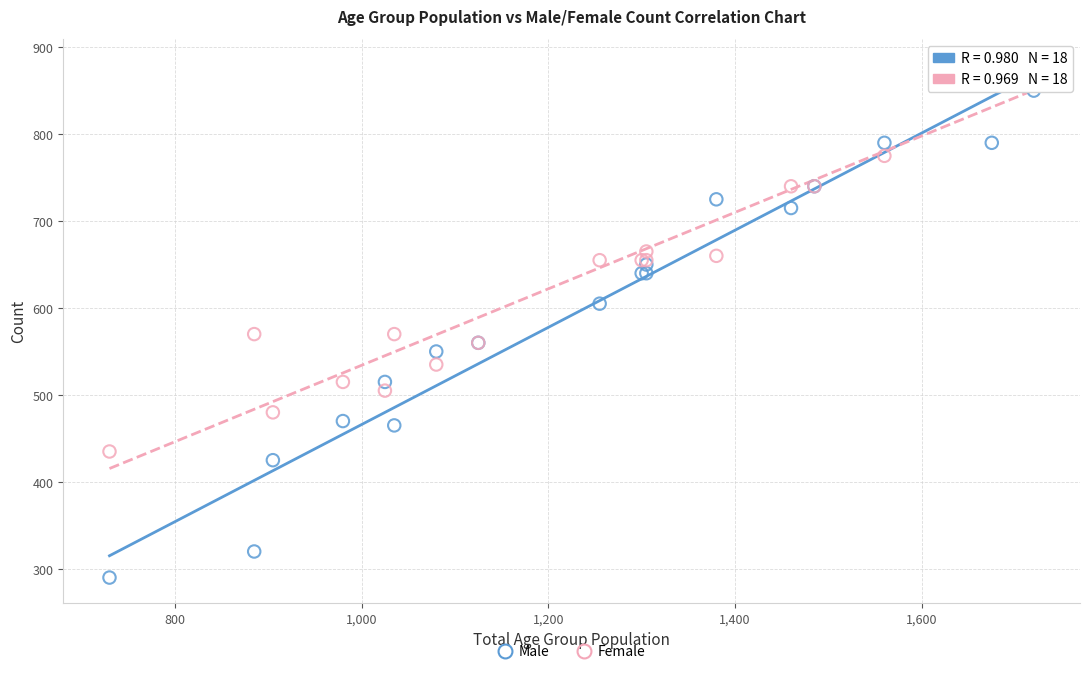

Which series has the widest spread of Y values?

Male